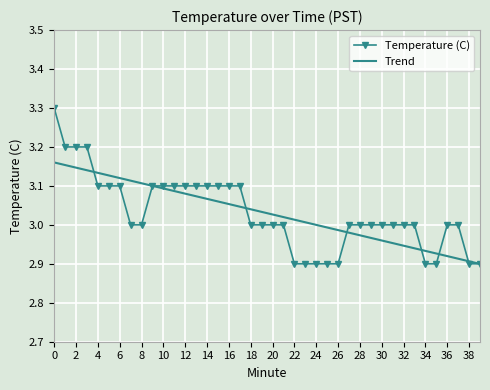

List the series in order of their peak value, highest first.

Temperature (C), Trend